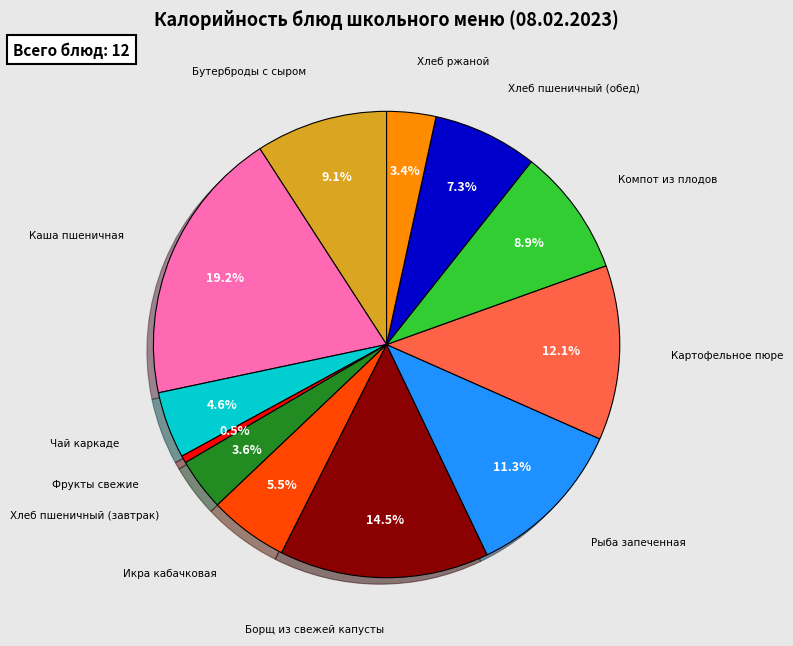

Does any single category account for the majority?

No